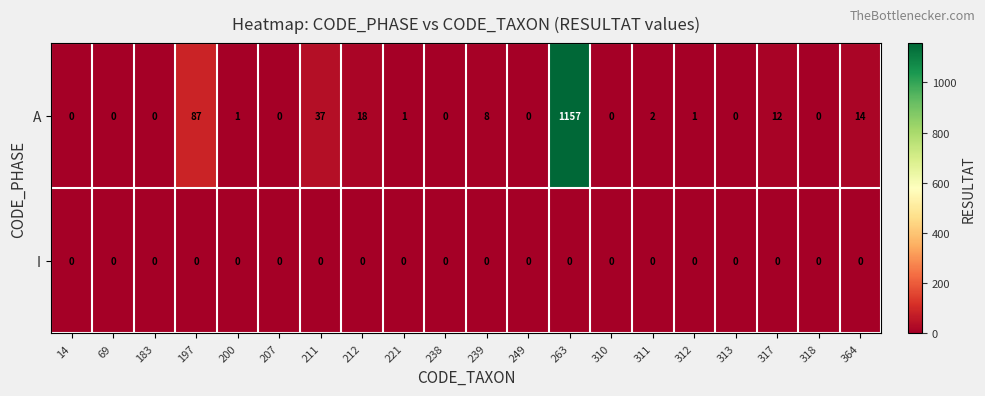

Rank the series at 239 from highest to lowest value.

A, I